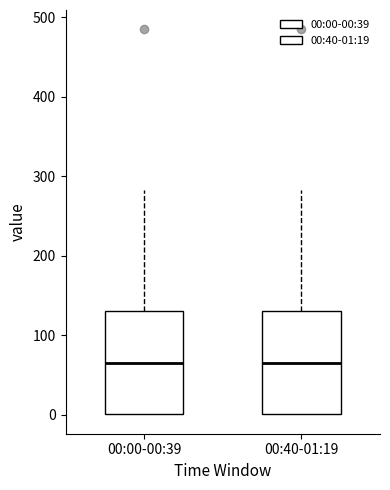

Where does the median line of the box for 00:40-01:19 sit on the y-axis? The values are not printed on the chart, so give them approximately, as read against the axis.

60